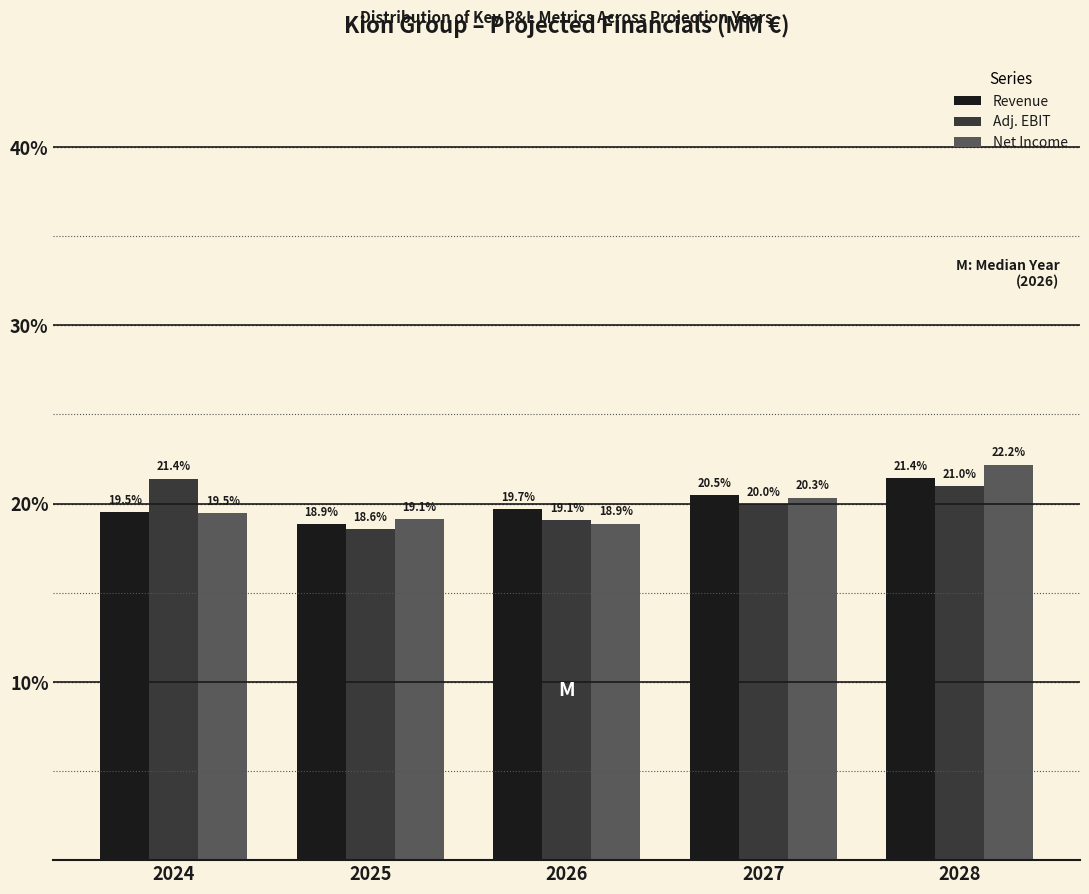

Reading left to right, what are all the values shown in this chart?

Revenue: 19.5	18.9	19.7	20.5	21.4
Adj. EBIT: 21.4	18.6	19.1	20.0	21.0
Net Income: 19.5	19.1	18.9	20.3	22.2